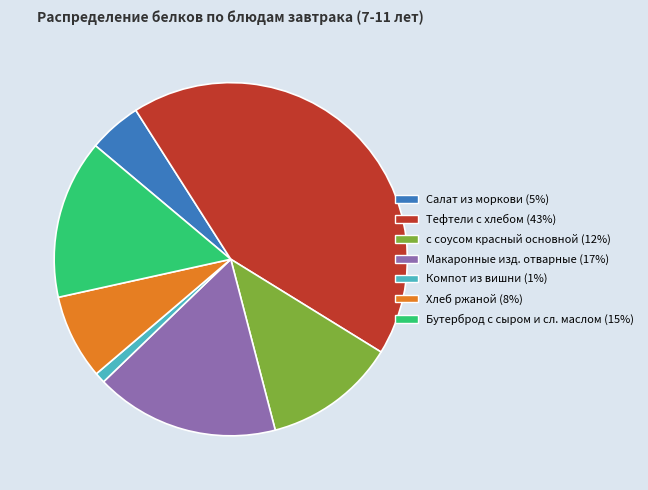

Which category has the biggest portion of the pie?

Тефтели c хлебом